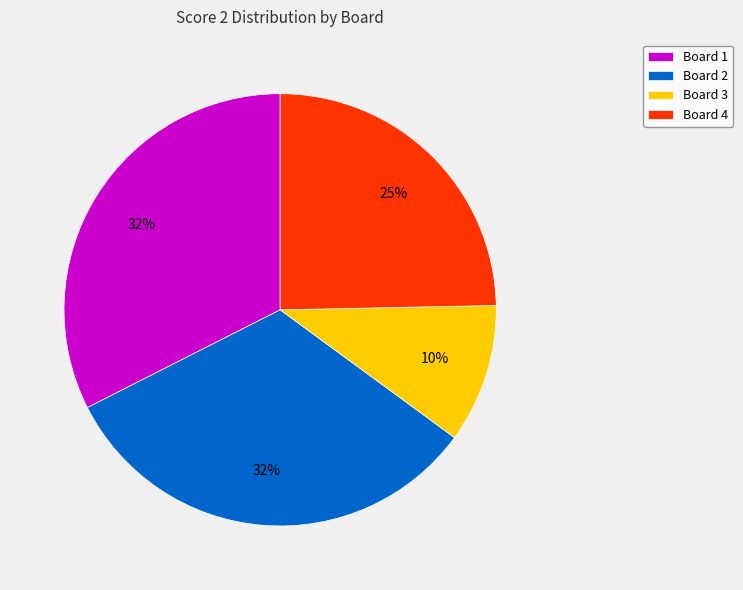

To the nearest percent, what is the difference between the Board 1 and Board 3 slice percentages?

22%